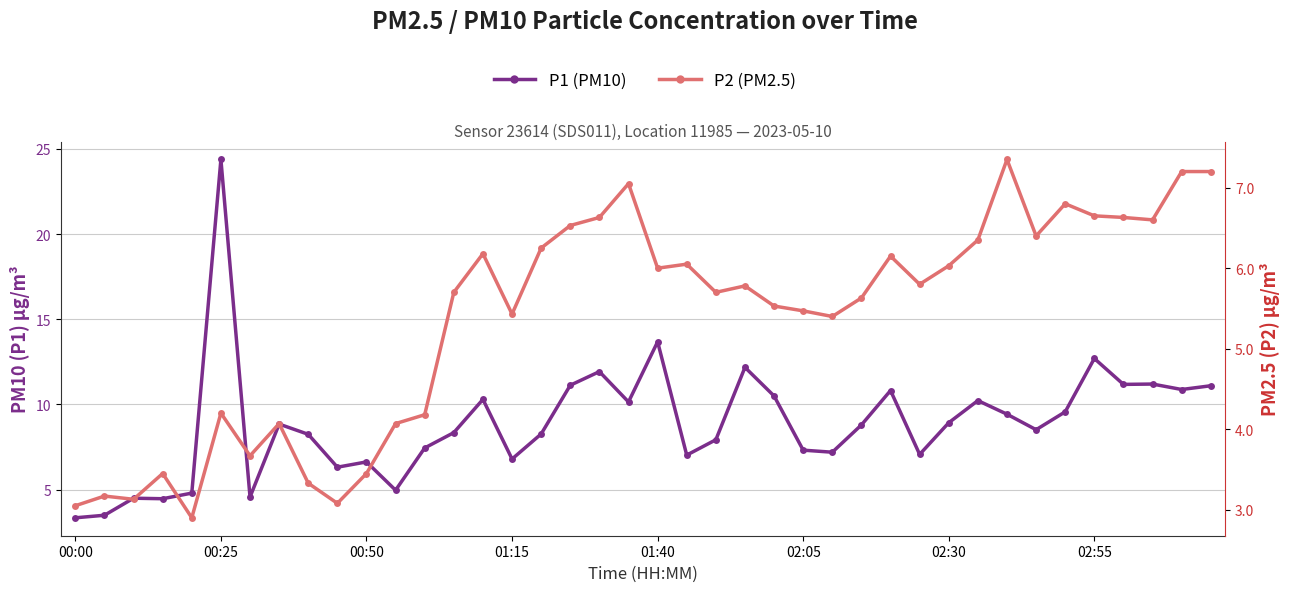

The P2 (PM2.5) series shows 2.2 at 37. True or false?

False